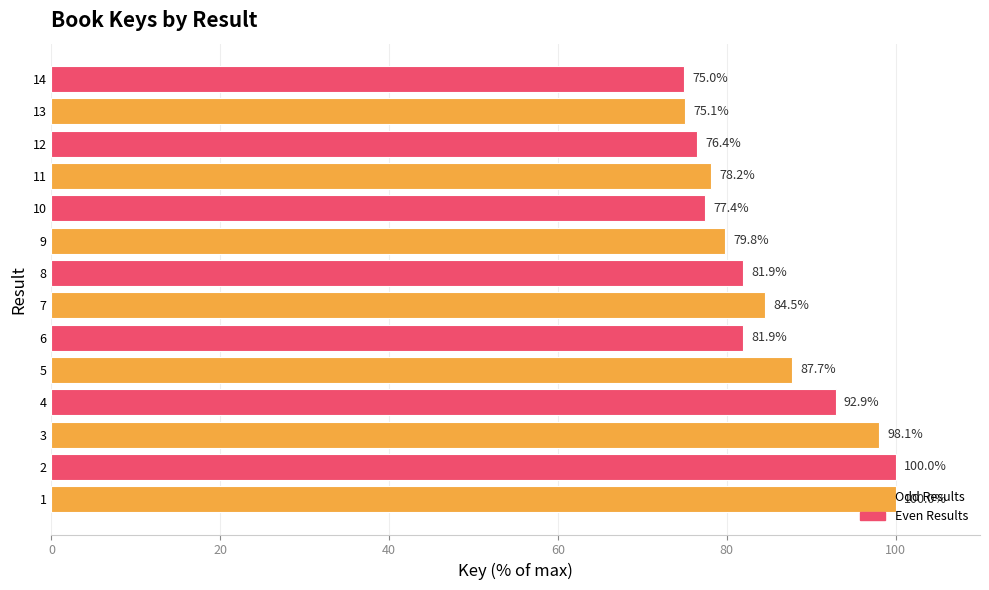

Which has a higher value, 10 or 7?

7